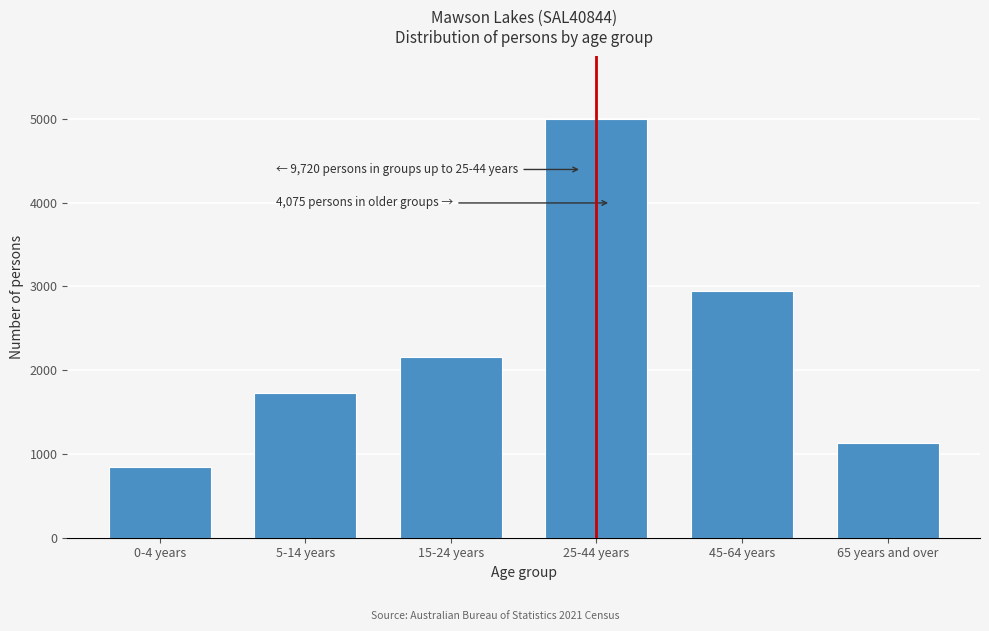

Reading right to left, transcribe all the data shown in this chart.

65 years and over=1125	45-64 years=2950	25-44 years=4994	15-24 years=2157	5-14 years=1722	0-4 years=847